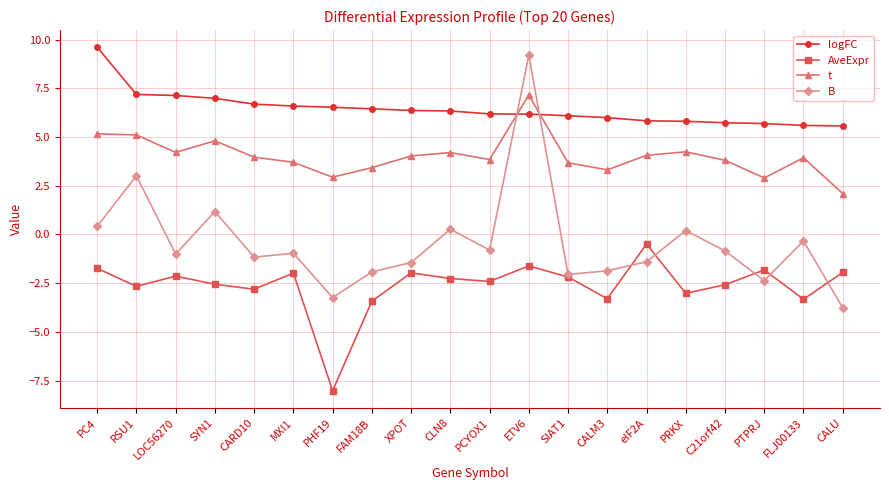

At which category does B reach its first local valley?

LOC56270